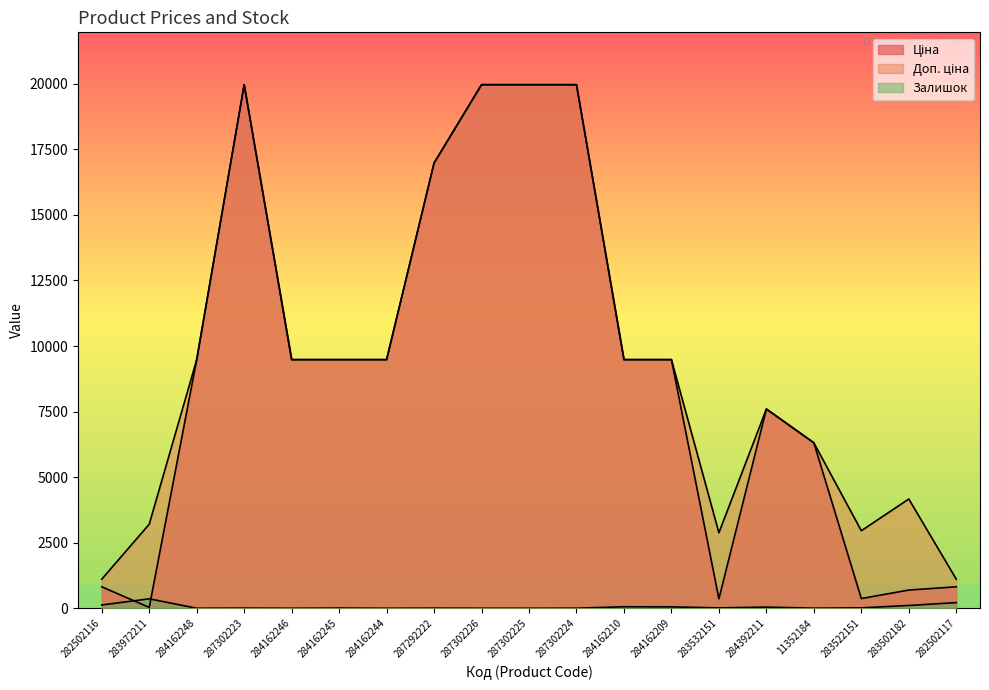

Reading right to left, extract all data points from this chart.

Ціна: 818.5	694.3	369.5	6308.8	7596.5	359.9	9480.1	9480.1	19964.2	19964.2	19964.2	16976.3	9480.1	9480.1	9480.1	19964.2	9480.1	32.0	818.5
Доп. ціна: 1109.2	4165.6	2955.8	6308.8	7596.5	2878.8	9480.1	9480.1	19964.2	19964.2	19964.2	16976.3	9480.1	9480.1	9480.1	19964.2	9480.1	3205.0	1109.2
Залишок: 215.0	106.0	15.0	4.0	44.0	15.0	53.0	57.0	3.0	0.1	1.0	5.0	0.1	8.0	0.1	7.0	0.1	360.0	125.0